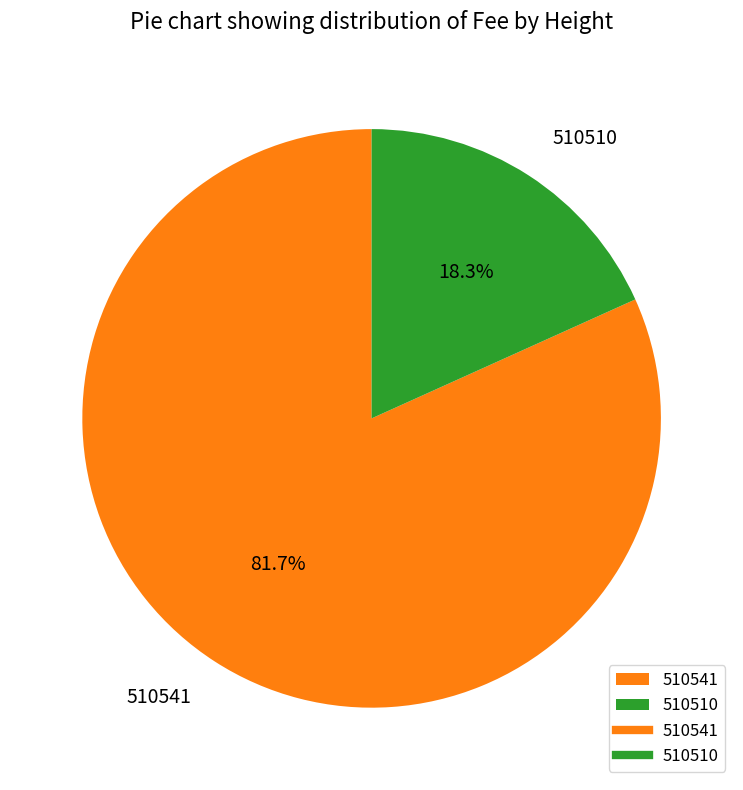

Which slice is the largest?

510541